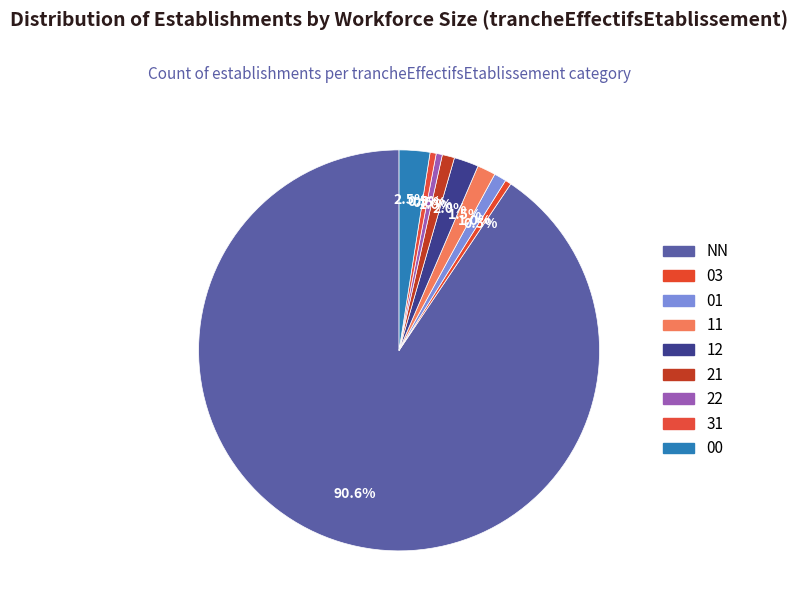

How many slices are in this pie chart?

9